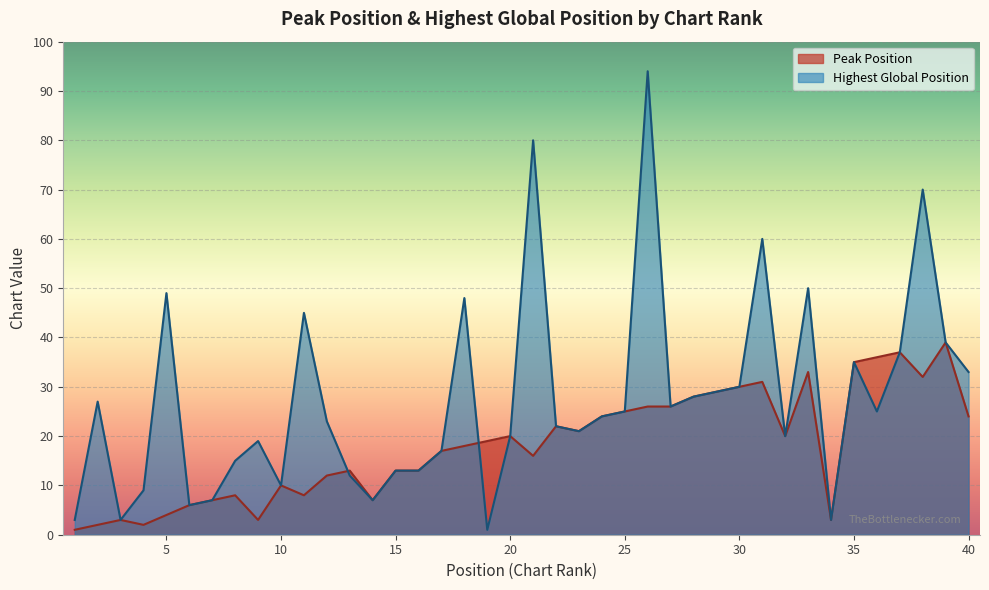

What is the minimum value shown in the chart?

1